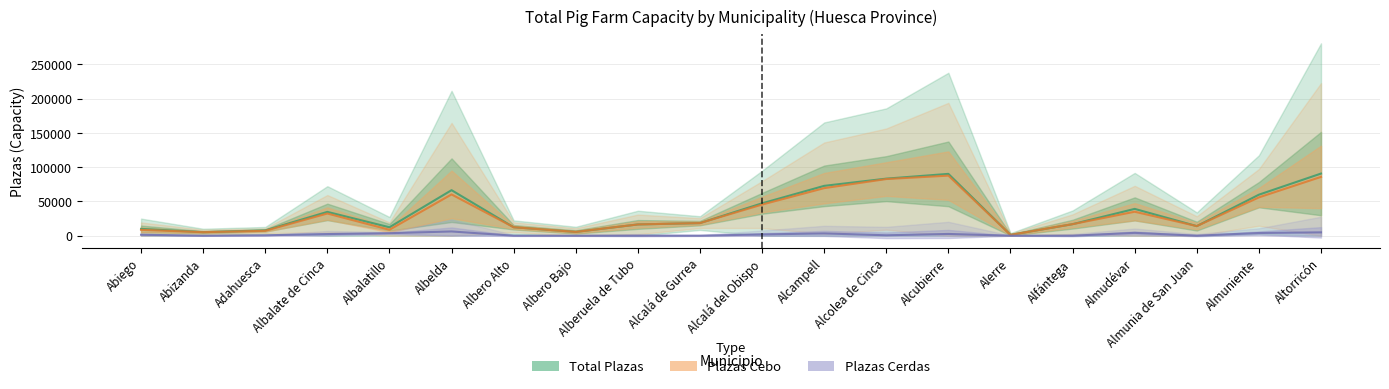

In Total Plazas, how many points are lower than both neighbors (excluding endpoints)?

5